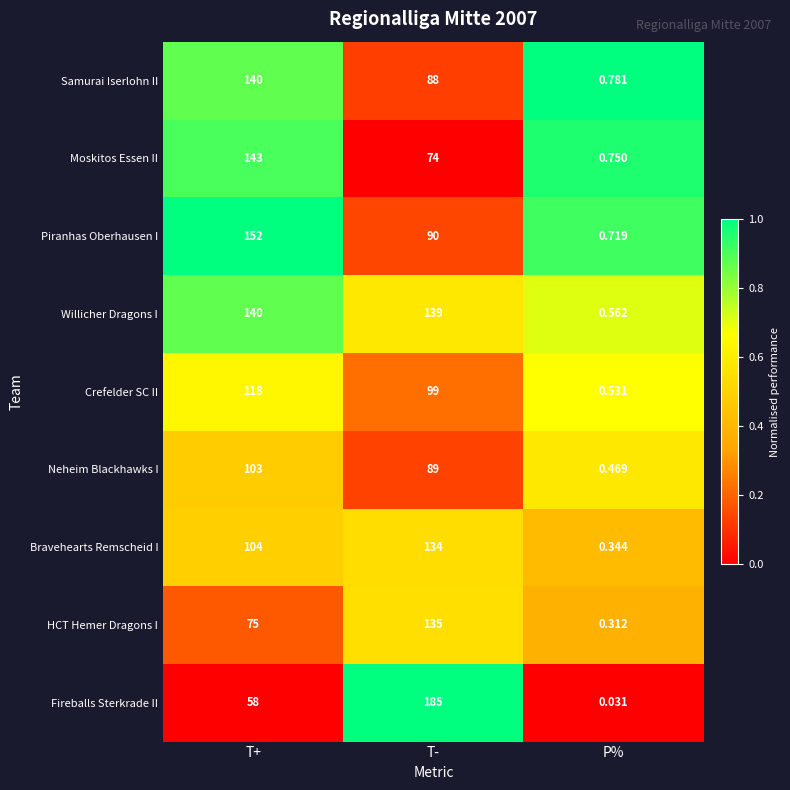

Count the number of categories in the chart.

3